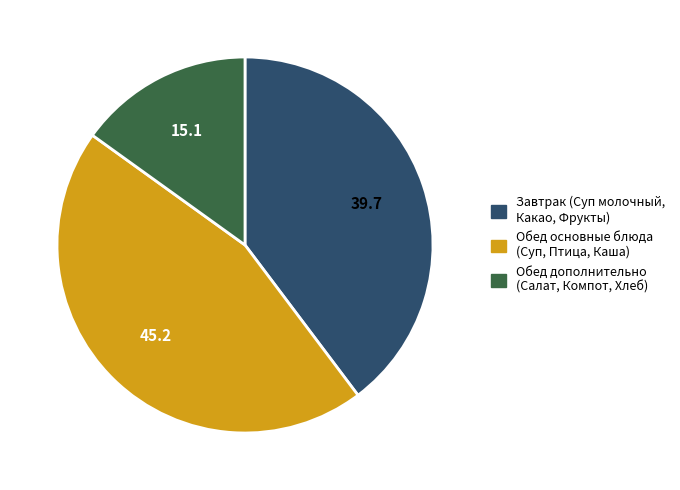

What is the ratio of the value at Обед основные блюда (Суп, Птица, Каша) to the value at Завтрак (Суп молочный, Какао, Фрукты)?

1.1